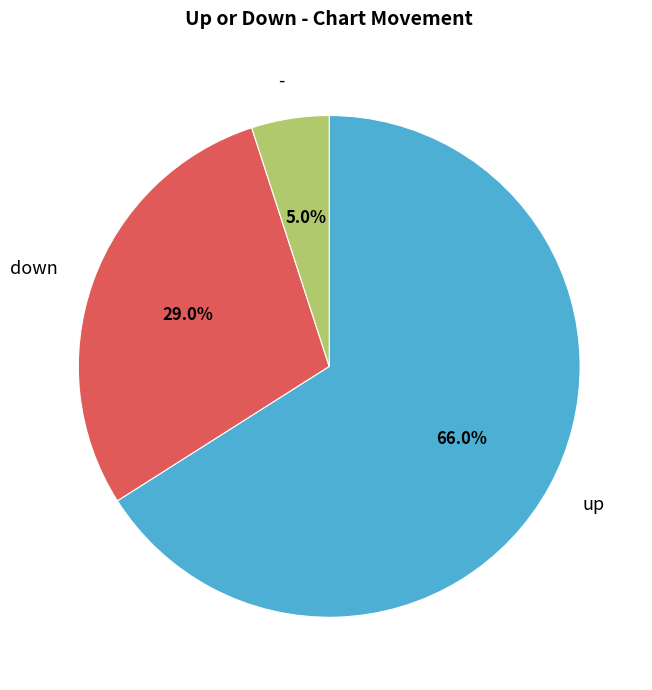

To the nearest percent, what is the difference between the largest and smallest slice percentages?

61%